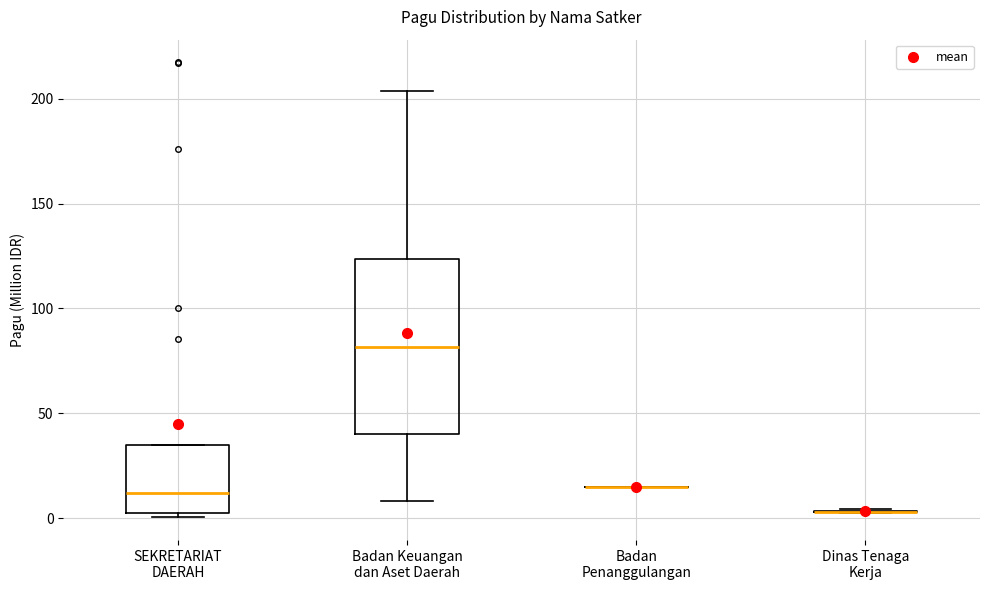

Which box is the tallest, from its lower edge to its upper edge?

Badan Keuangan dan Aset Daerah